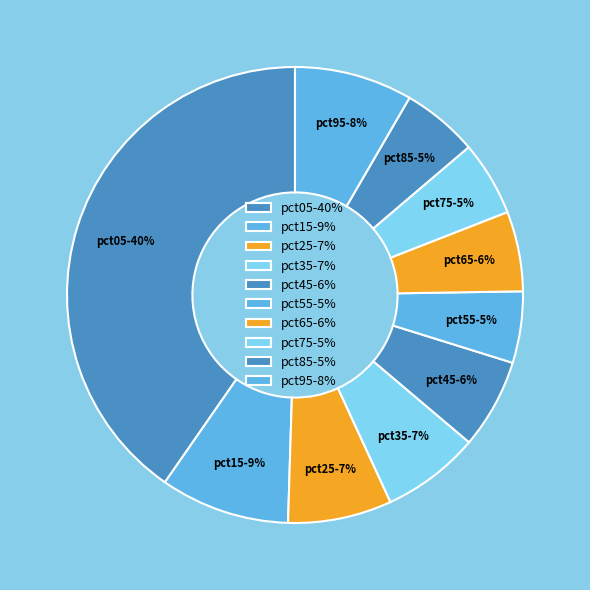

Which slice is the largest?

pct05